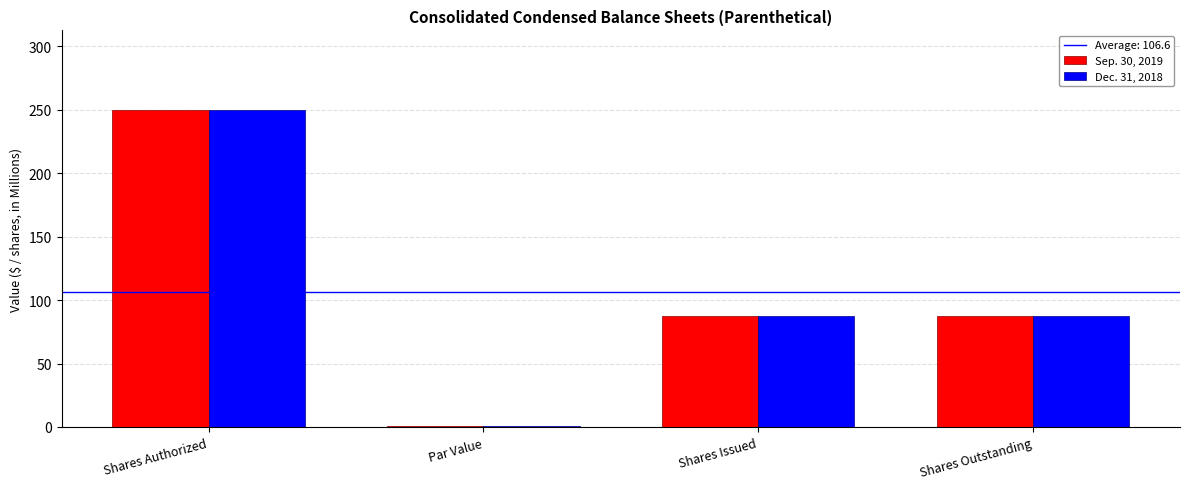

What is the label of the 4th bar from the right?

Shares Authorized